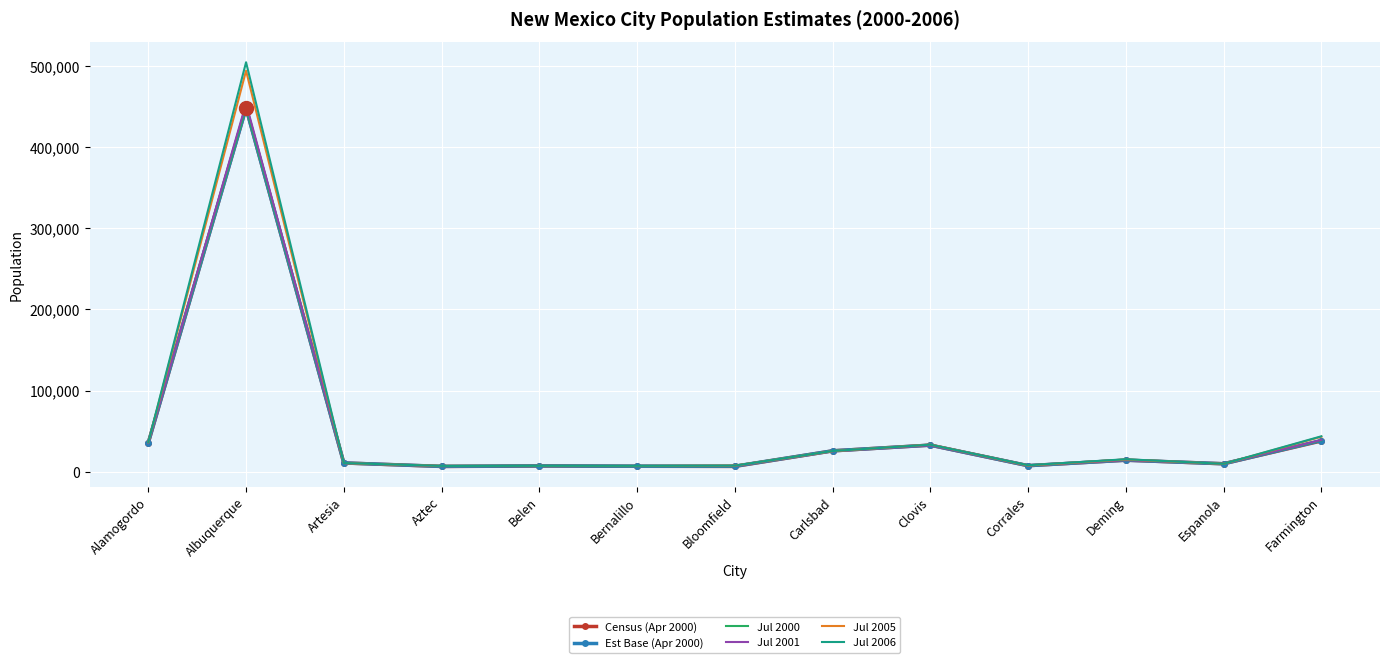

What is the greatest value displayed?

504949